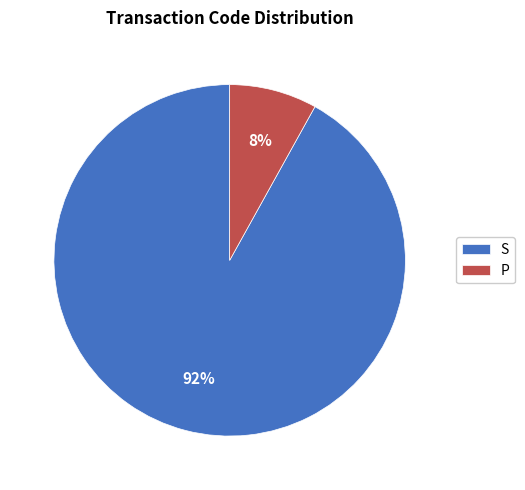

To the nearest percent, what percentage of the pie is P?

8%